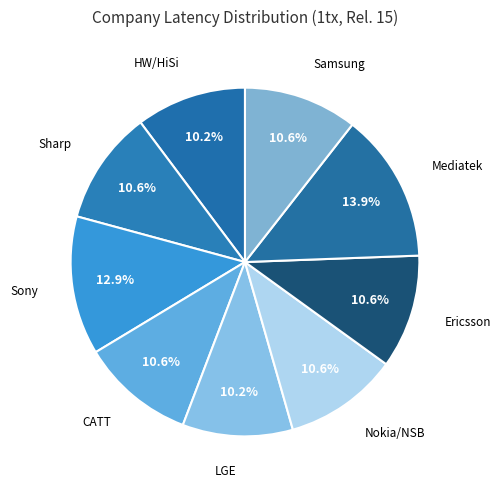

Rank the categories by value from highest to lowest.

Mediatek, Sony, Nokia/NSB, Sharp, CATT, Ericsson, Samsung, HW/HiSi, LGE